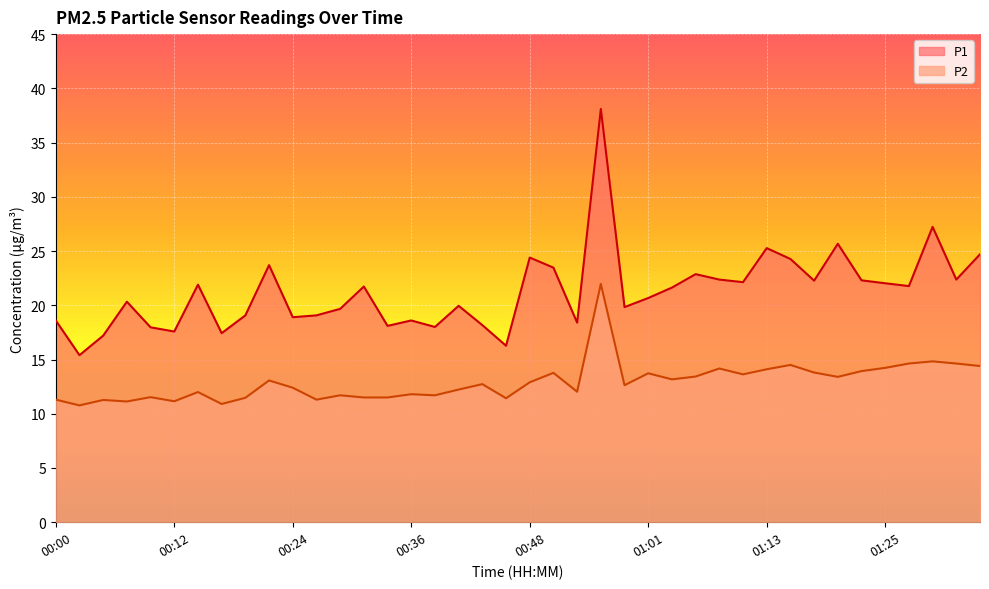

At which label is P2 closest to 16?

01:30